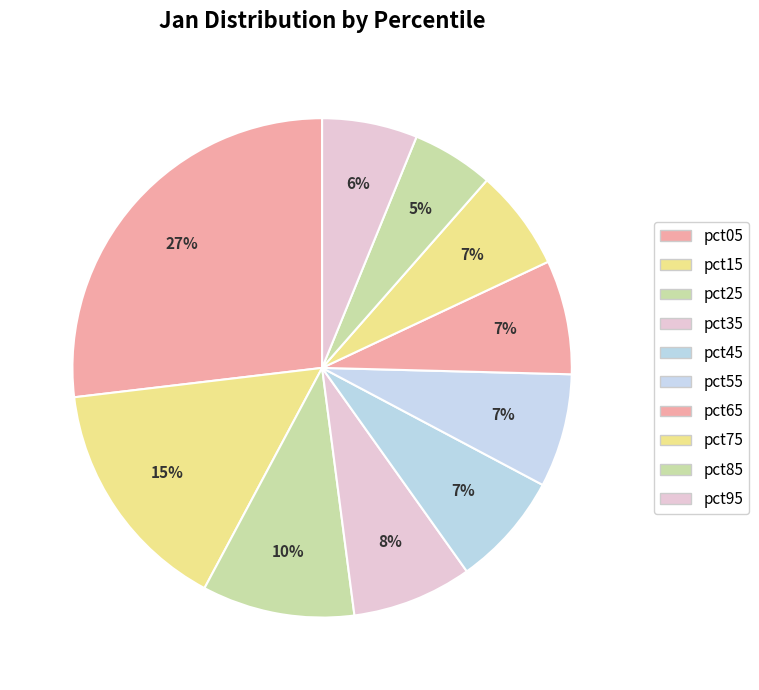

What portion of the pie excludes pct15?

84.7%